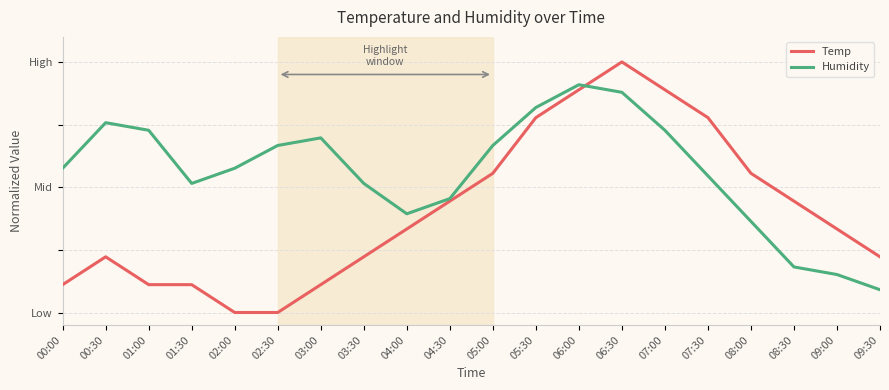

True or false: Temp and Humidity intersect in this chart.

True